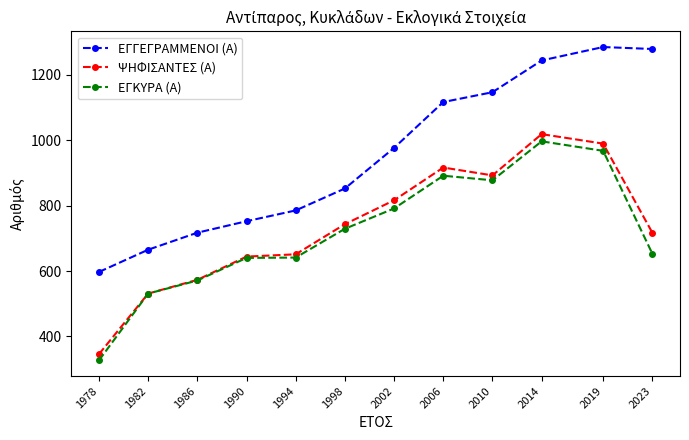

Which series has the largest range (max minus min)?

ΕΓΓΕΓΡΑΜΜΕΝΟΙ (Α)